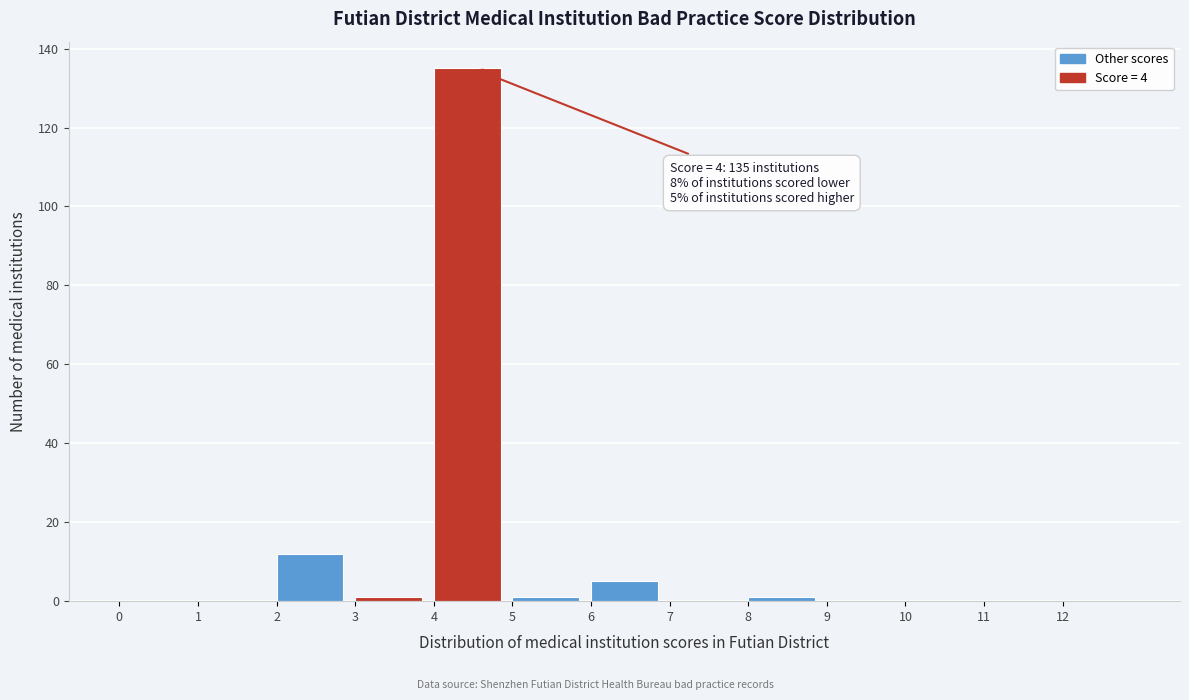

Which range on the x-axis has the tallest bar?

4 to 5